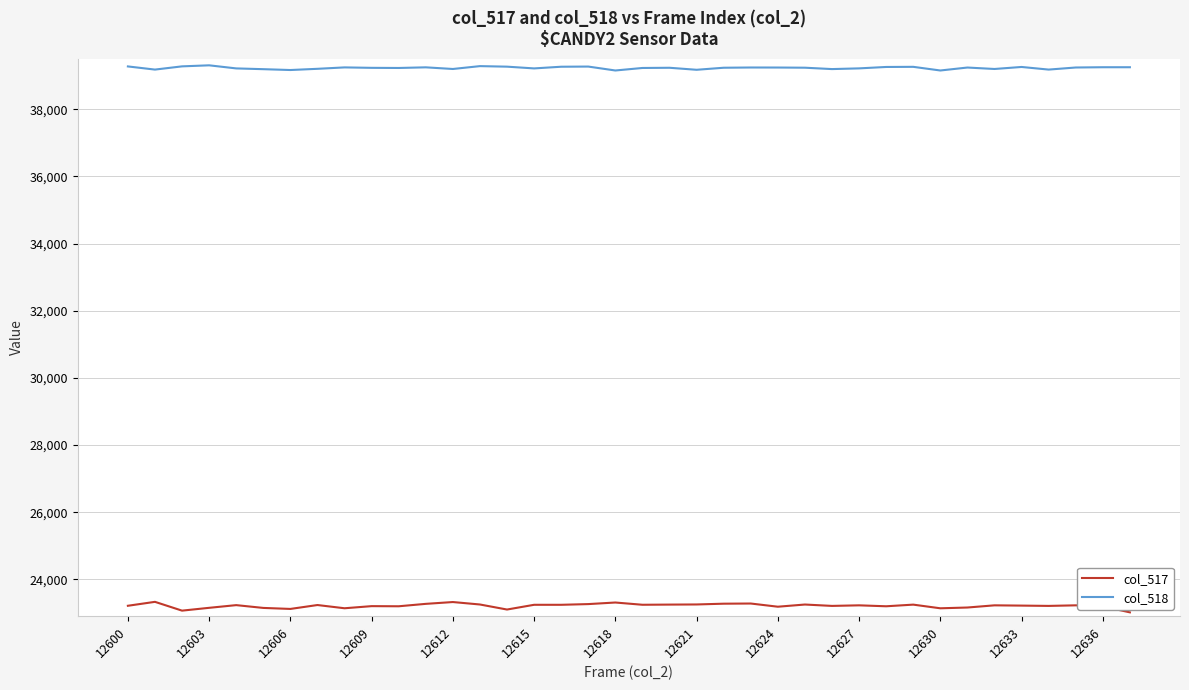

Which series has the widest spread of values?

col_517